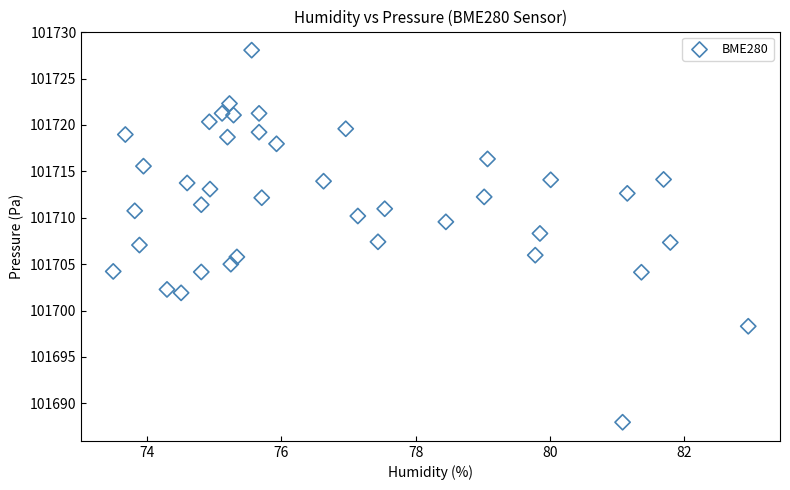

What is the range of X values (max minus min)?

9.5